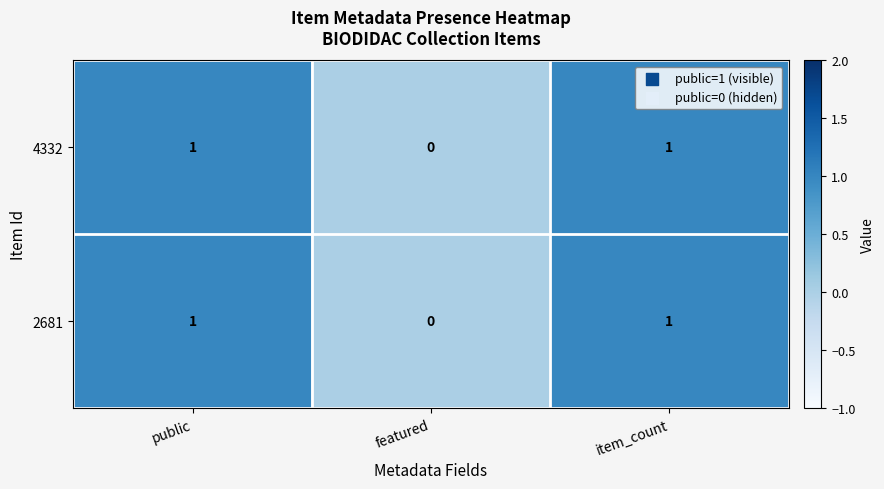

Reading left to right, transcribe all the data shown in this chart.

4332: 1	0	1
2681: 1	0	1